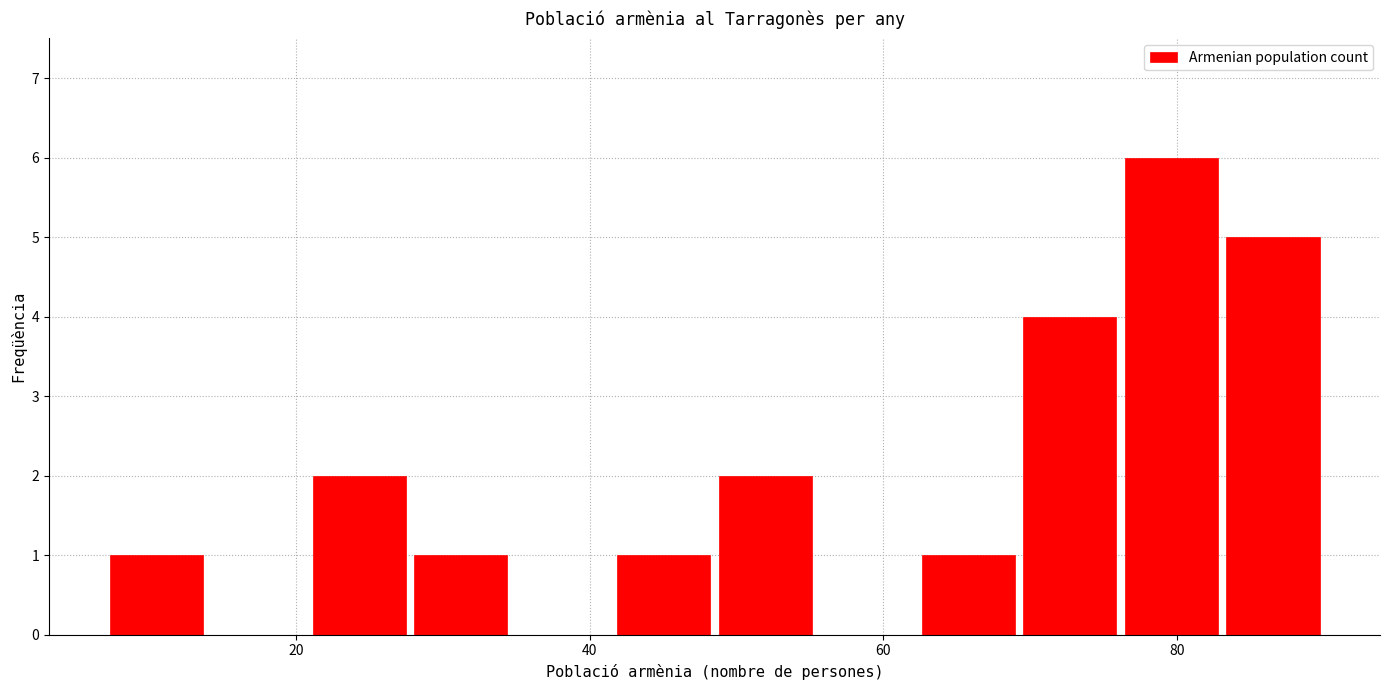

Read against the x-axis, roughly where is the centre of the tallest bar?

80